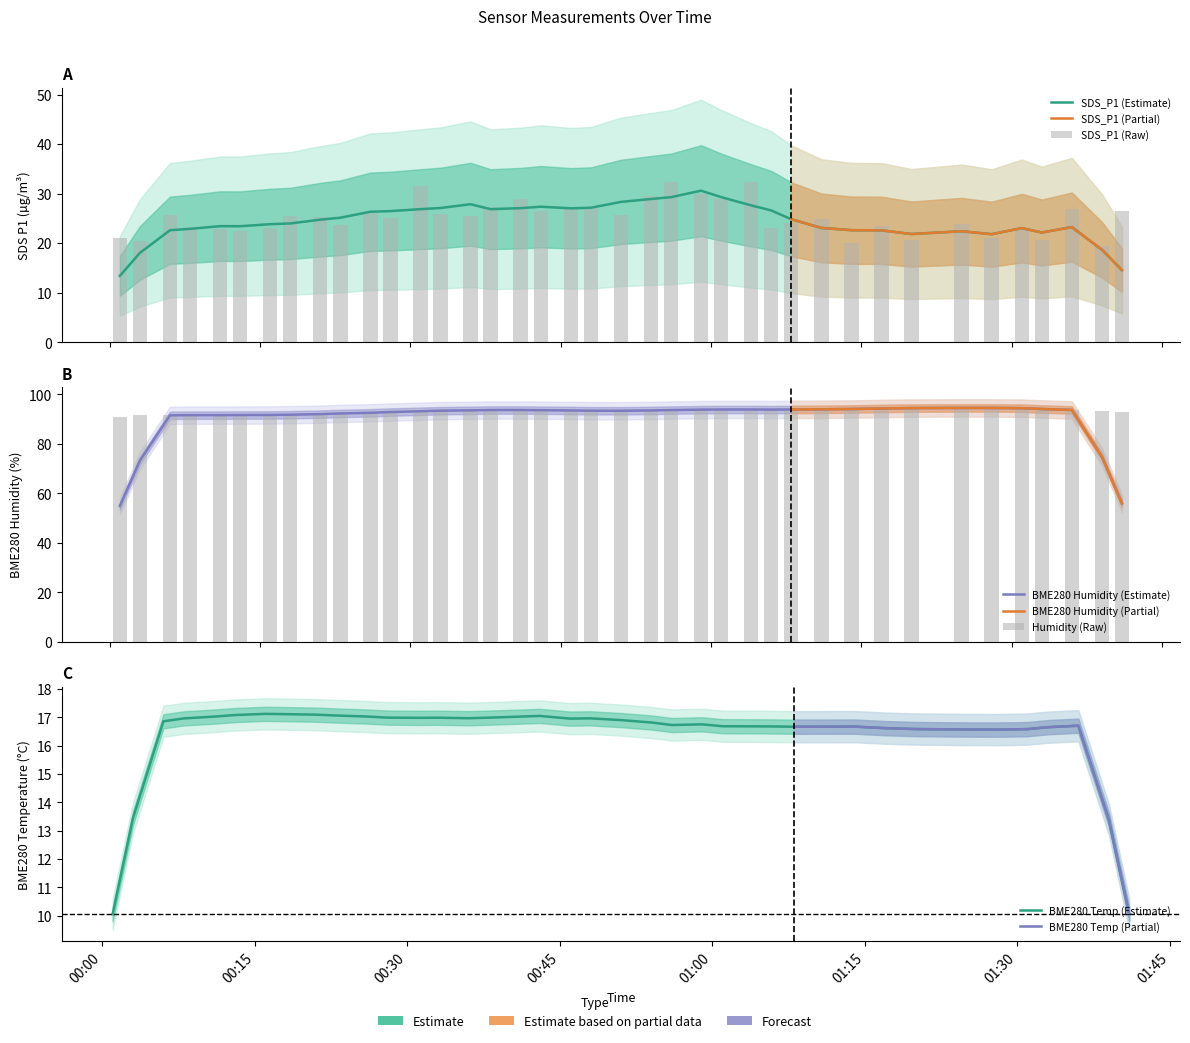

Reading left to right, what are all the values shown in this chart?

SDS_P1: 21.0	20.4	25.6	23.2	22.9	22.4	23.1	25.6	25.2	23.6	26.2	25.1	31.6	25.9	25.6	27.4	28.9	26.6	26.9	27.1	25.8	29.5	32.5	29.9	28.9	32.3	23.0	24.1	24.8	20.0	23.6	20.7	23.9	21.1	22.8	20.6	26.9	19.5	26.5
BME280_humidity: 91.0	91.7	91.7	91.7	91.5	91.4	91.7	91.9	92.0	92.0	92.6	93.1	93.2	93.5	93.6	93.7	93.8	93.9	93.5	93.2	93.2	93.3	93.8	94.1	94.0	94.0	93.6	93.8	93.9	94.2	94.3	94.2	94.8	94.8	94.5	94.3	93.7	93.2	92.9